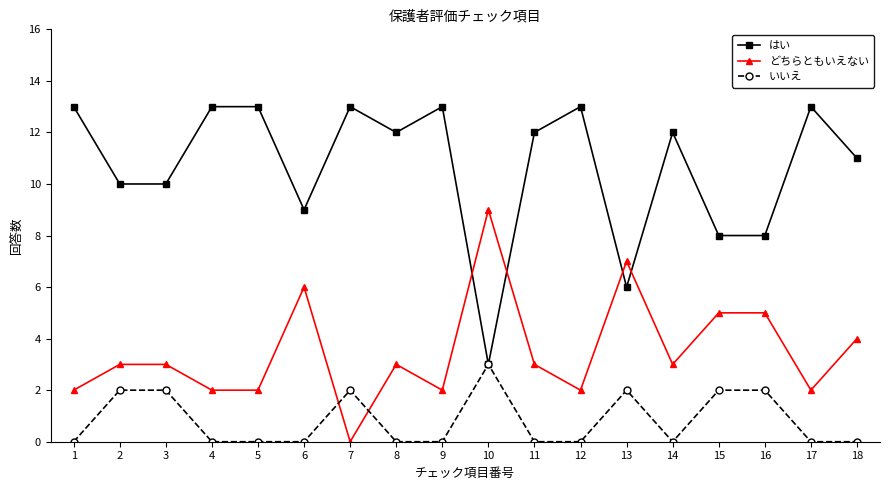

How many lines are shown in the chart?

3